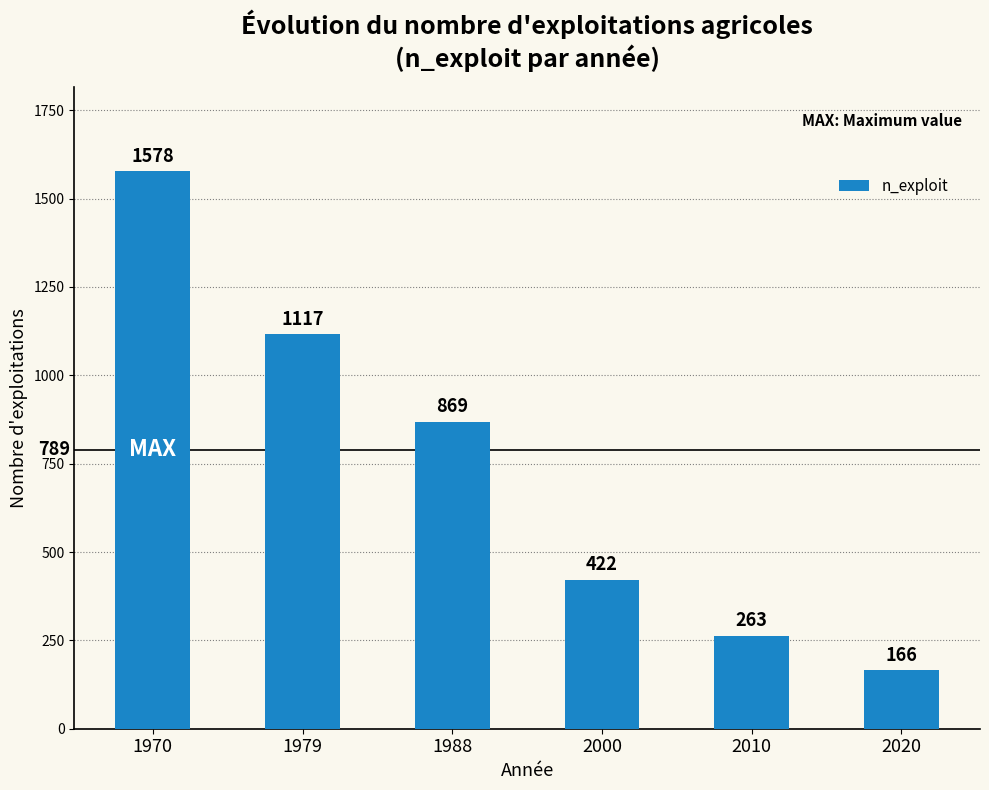

How many series are shown in this chart?

1